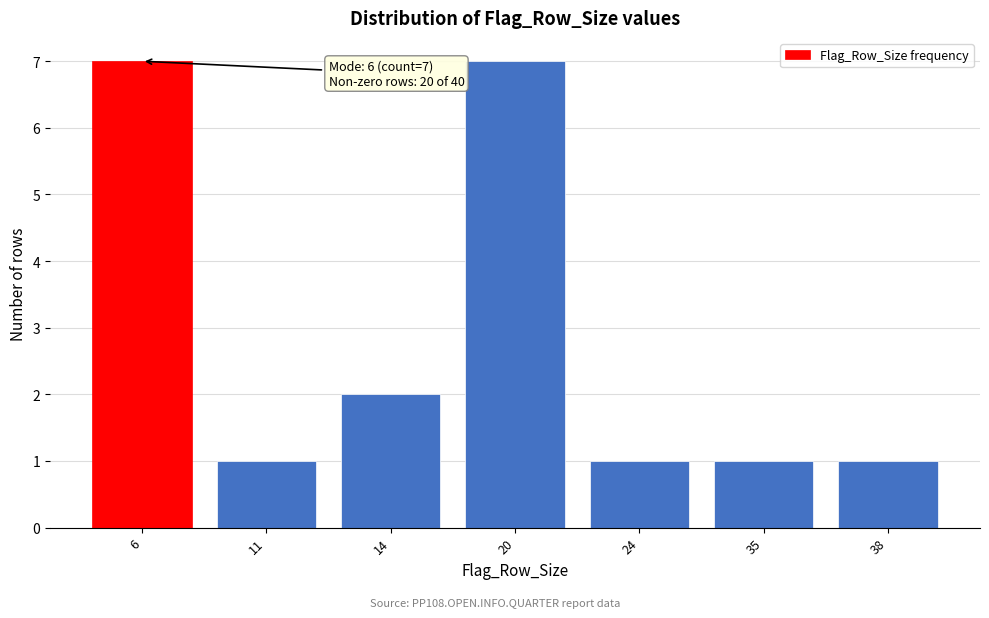

Reading left to right, what are all the values shown in this chart?

7	1	2	7	1	1	1